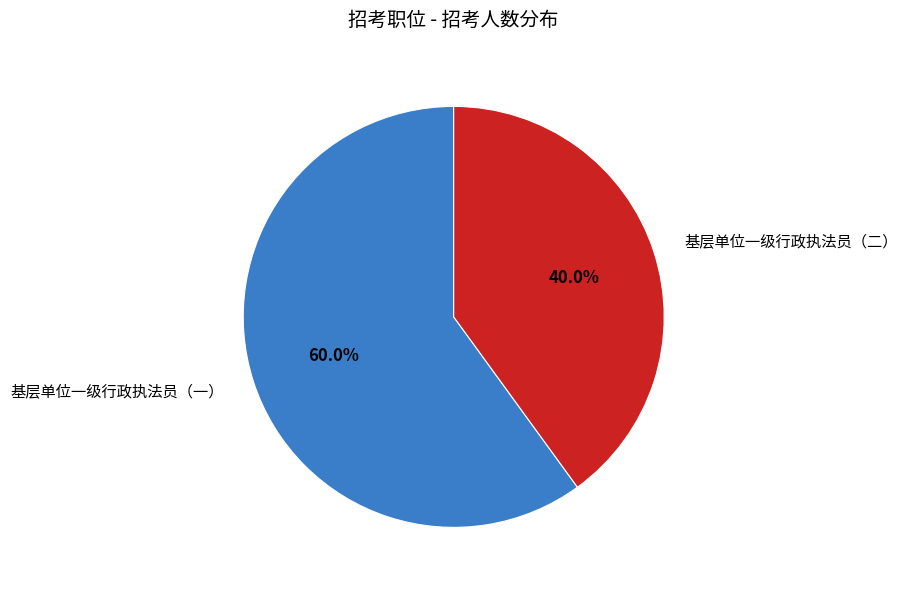

To the nearest percent, what is the difference between the largest and smallest slice percentages?

20%